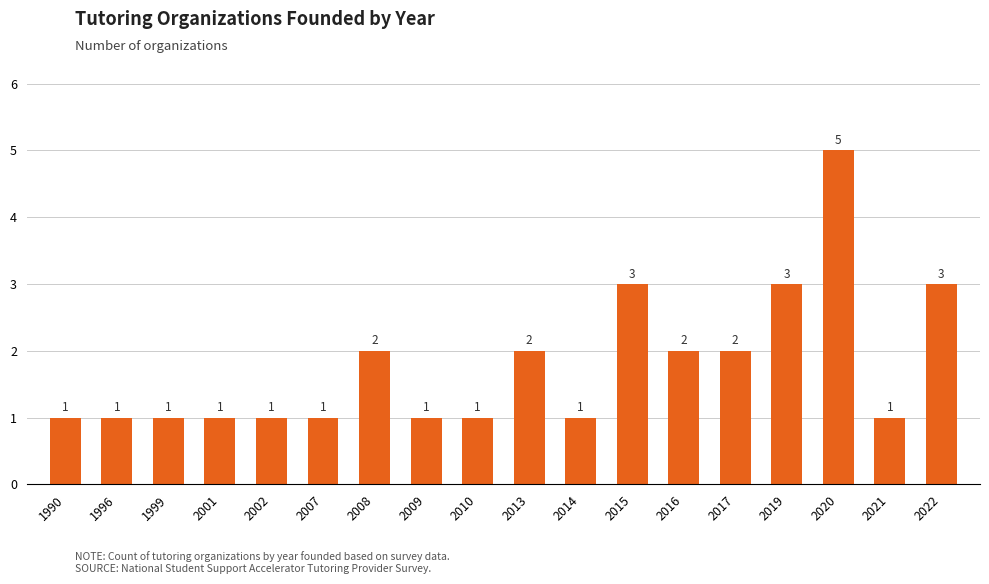

What is the value of the 2nd bar from the left?

1